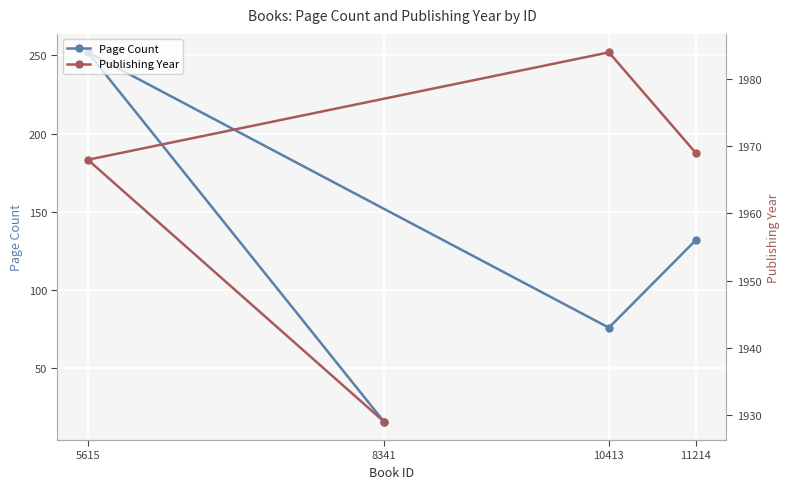

How many Page Count values are between 76 and 252?

3